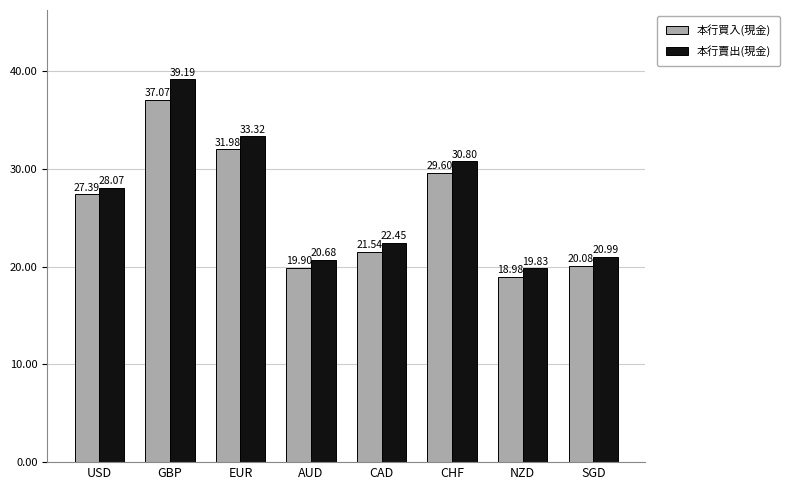

What is the value of the 本行賣出(現金) bar at the 1st from the left?

28.1